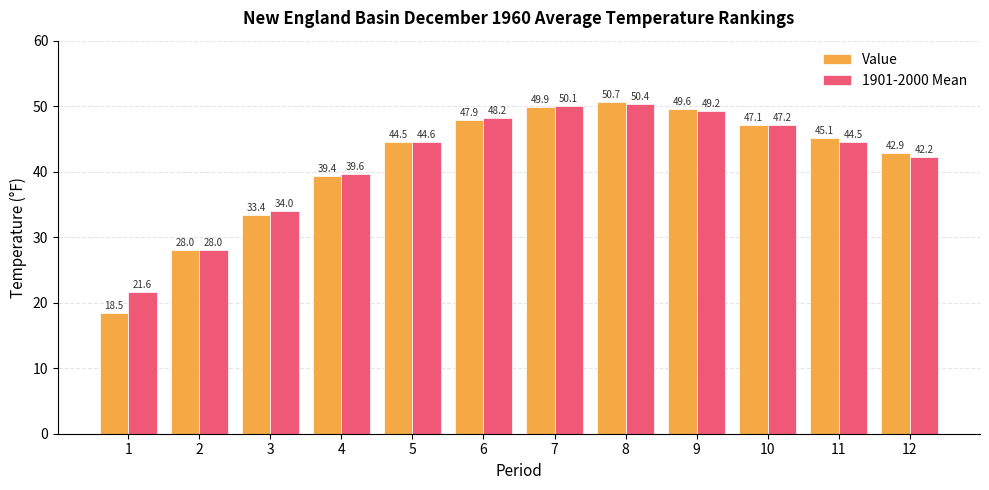

Is the value of Value at 6 greater than the value of 1901-2000 Mean at 3?

Yes